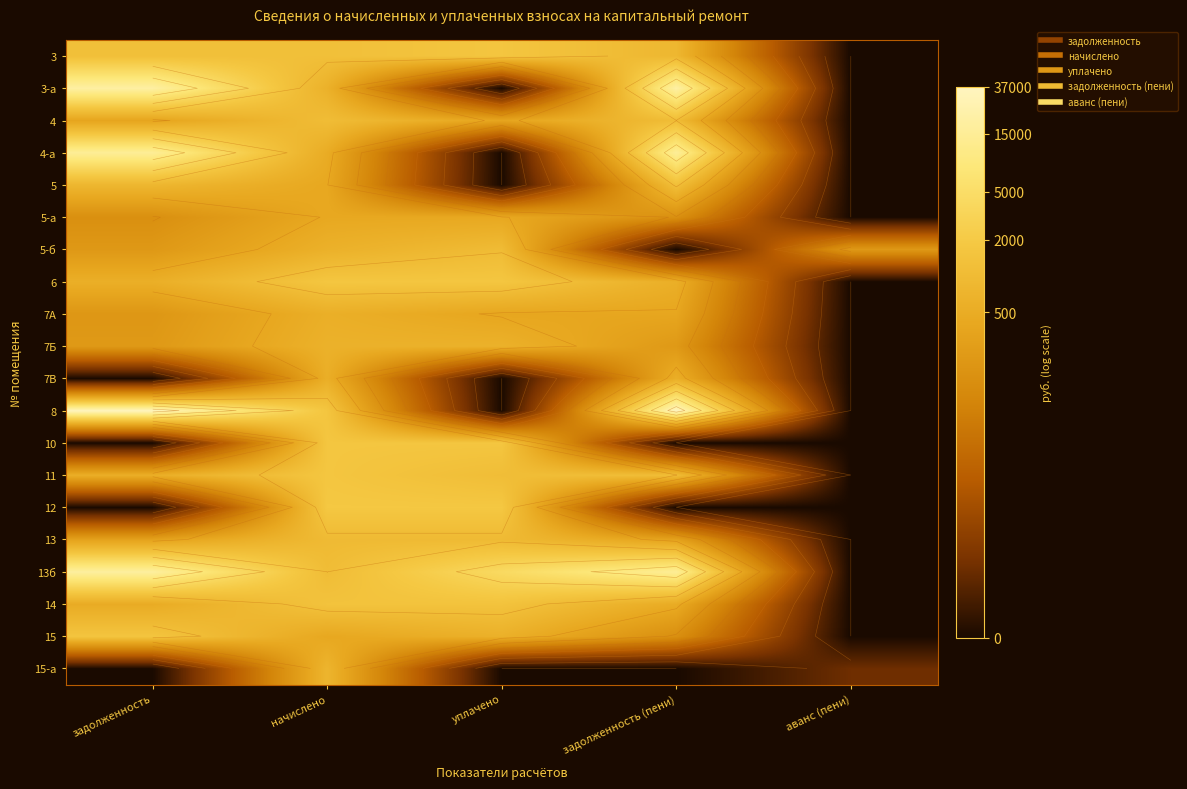

At how many categories does at least one series exceed 4?

5